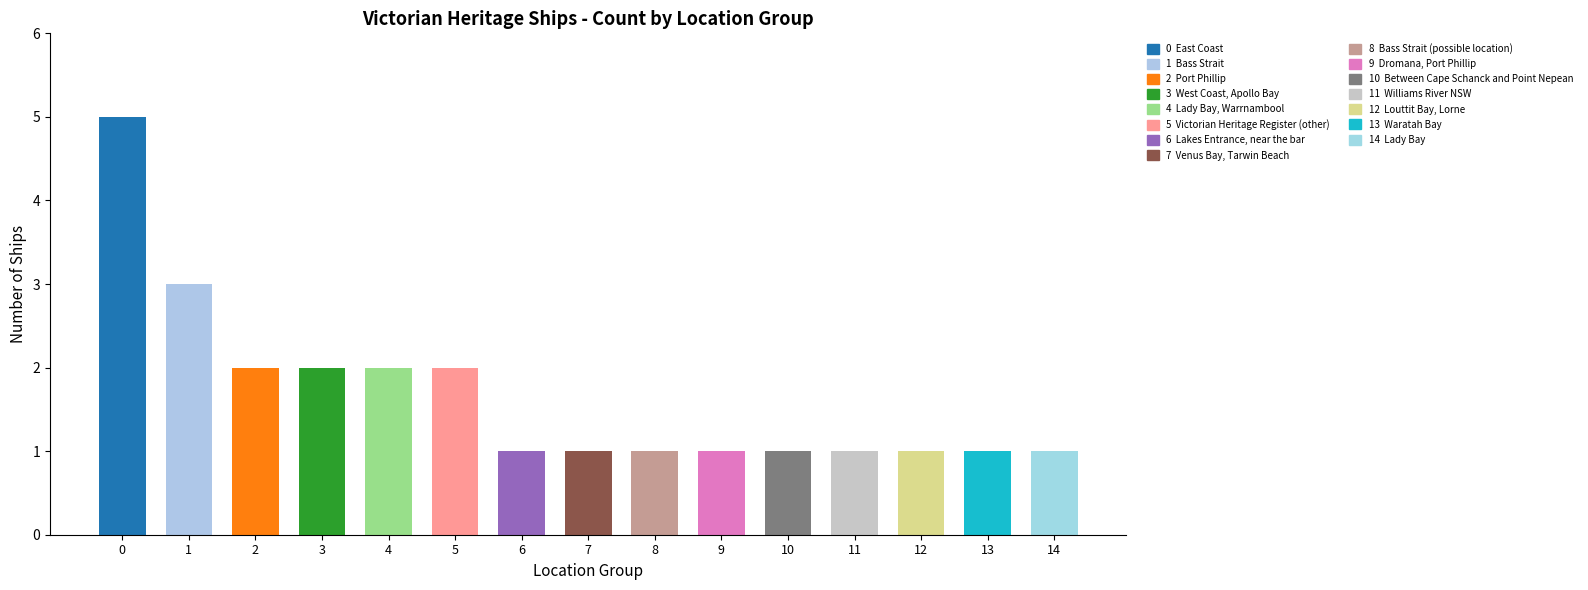

Rank the categories by value from highest to lowest.

East Coast, Bass Strait, Port Phillip, West Coast, Apollo Bay, Lady Bay, Warrnambool, Victorian Heritage Register (other), Lakes Entrance, near the bar, Venus Bay, Tarwin Beach, Bass Strait (possible location), Dromana, Port Phillip, Between Cape Schanck and Point Nepean, Williams River NSW, Louttit Bay, Lorne, Waratah Bay, Lady Bay